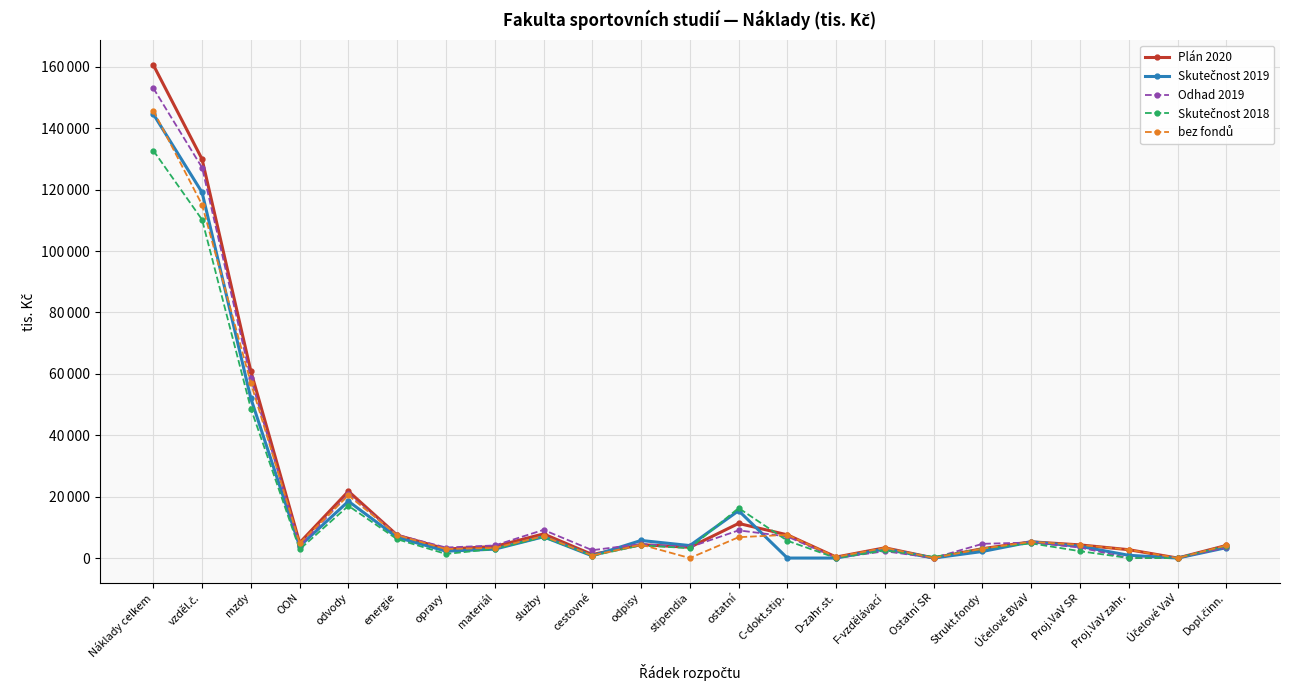

Does the chart have visible grid lines?

Yes